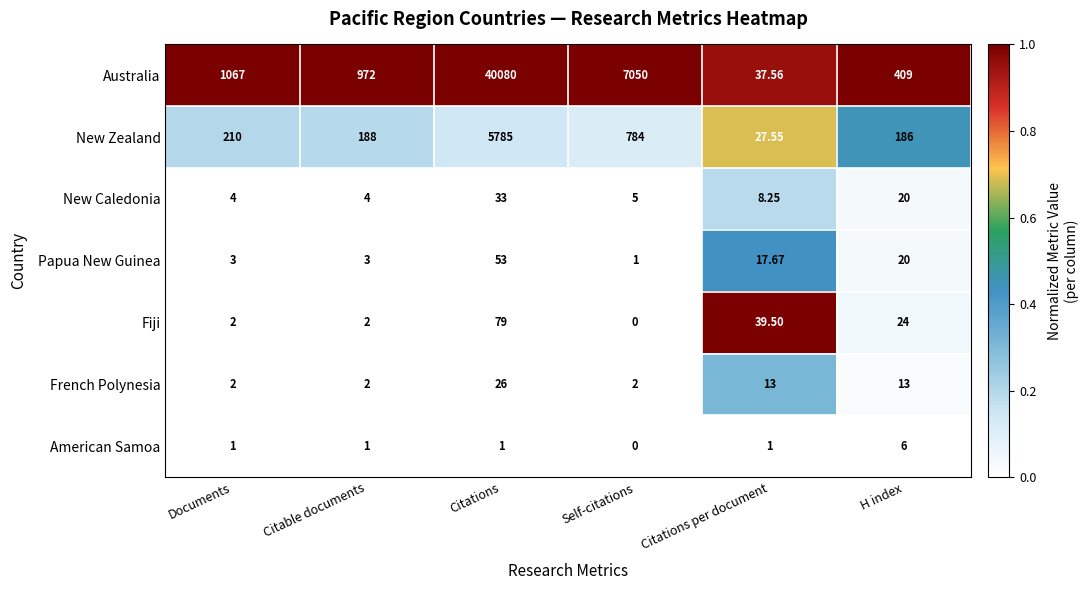

Which series has the largest range (max minus min)?

Australia